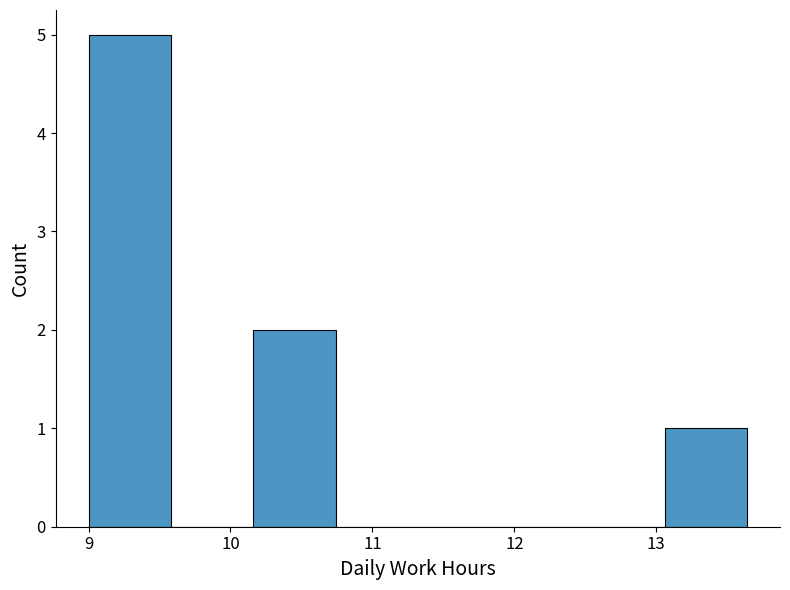

What is the height of the bar covering 10.16 to 10.74 on the x-axis? Neither the bar edges nor the heights are printed on the chart, so give them approximately, as read against the axes.

2